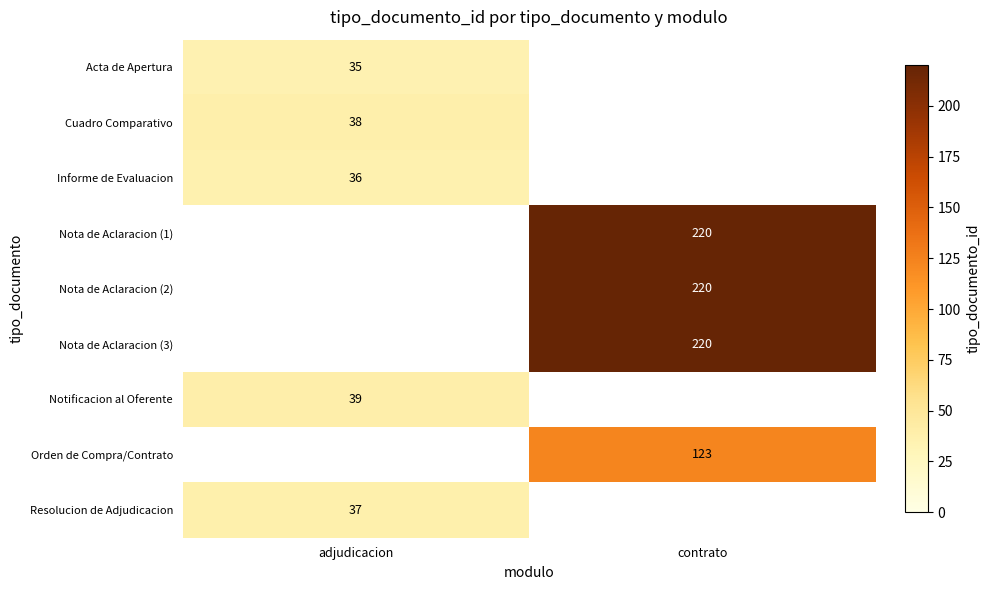

Is the value of Orden de Compra/Contrato at contrato greater than the value of Resolucion de Adjudicacion at adjudicacion?

Yes